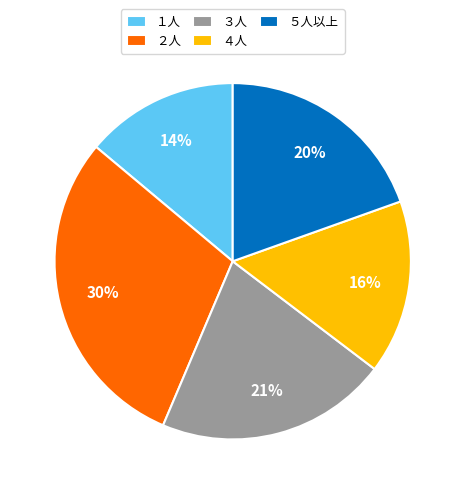

To the nearest percent, what percentage of the pie is １人?

14%